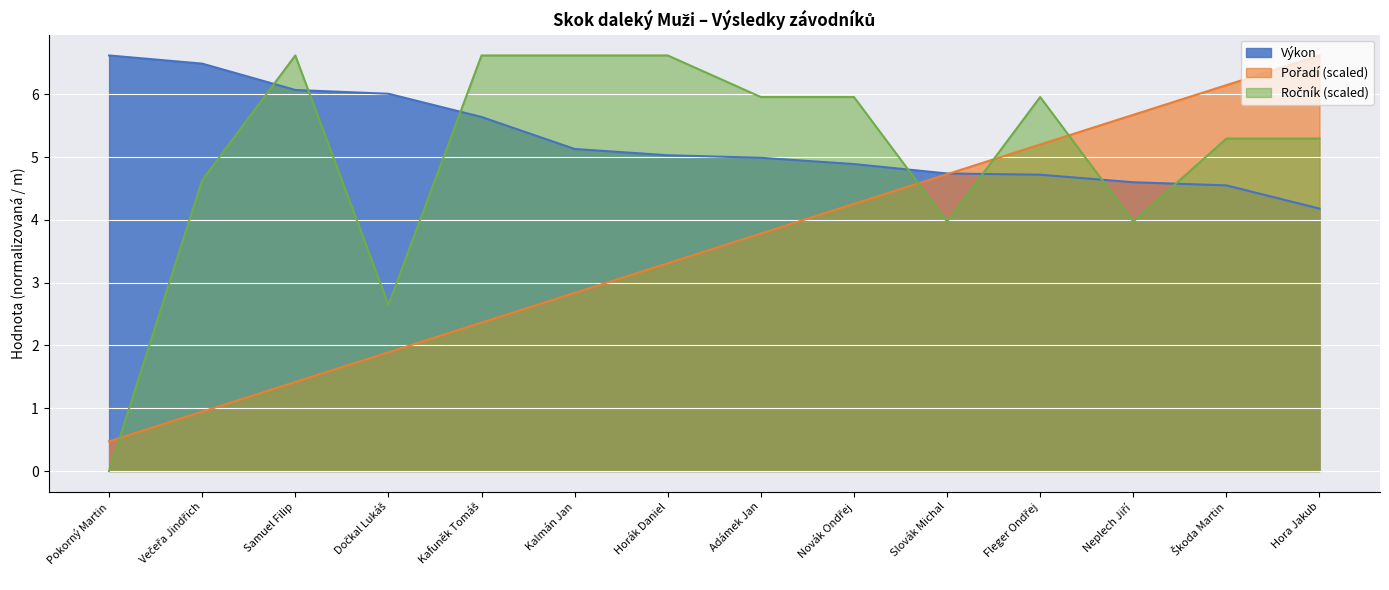

What is the average value of the Výkon series?

5.3